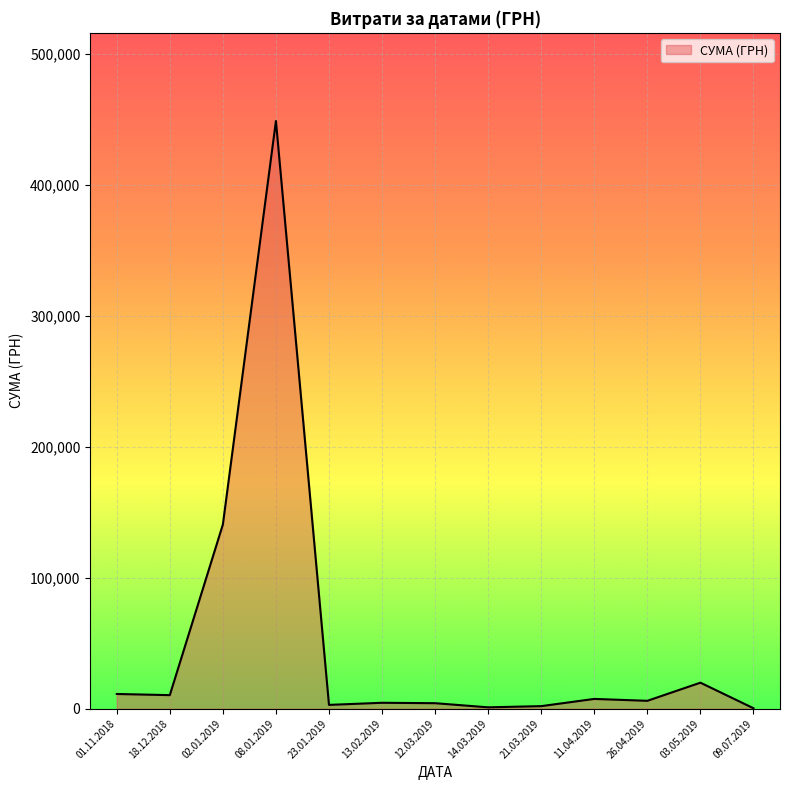

At which label is the value closest to 224653?

02.01.2019